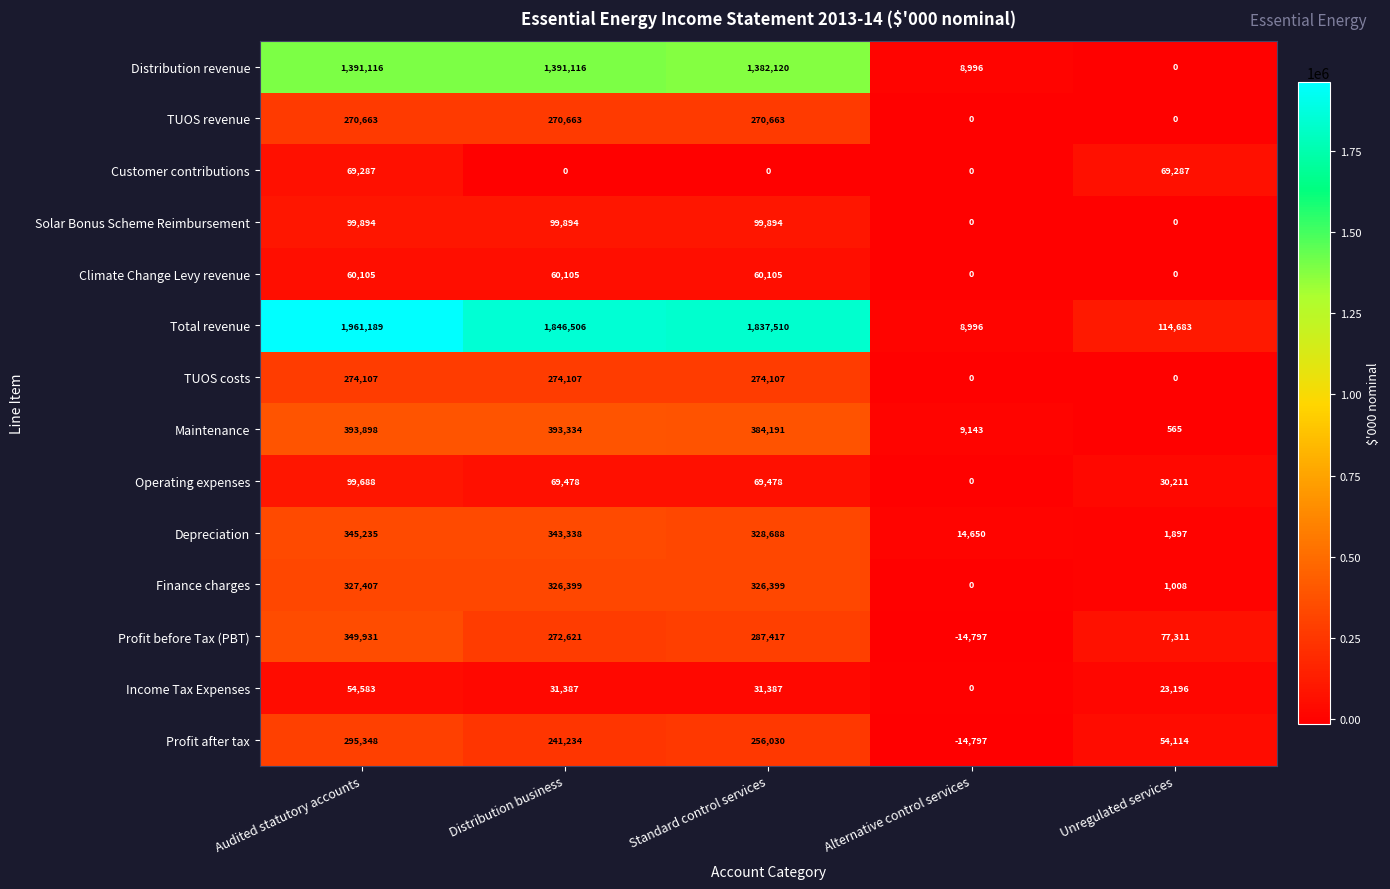

What value does the Profit after tax series have at Alternative control services, to the nearest 100?

-14800